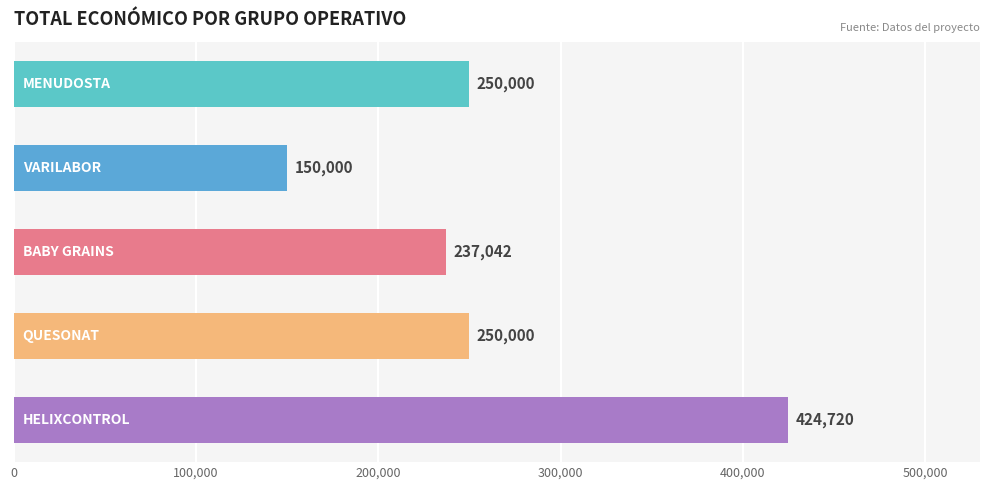

What is the sum of all values?

1311762